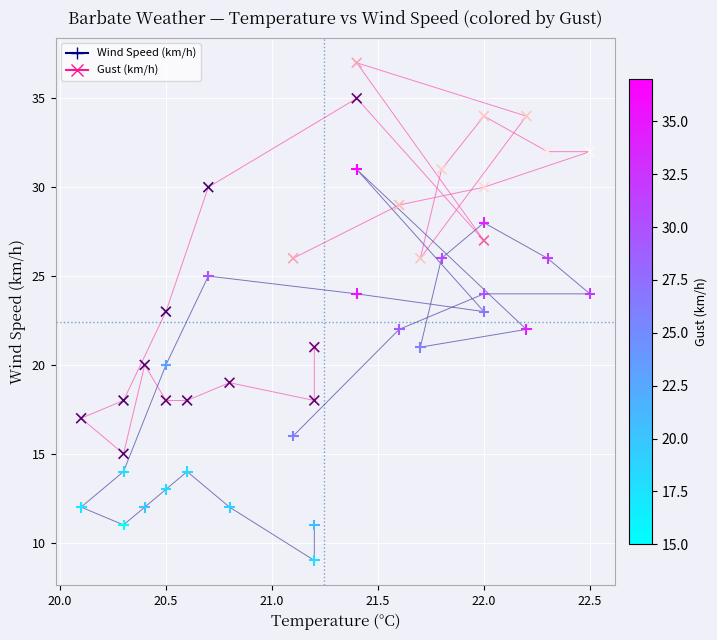

Which series contains the highest Y value?

Gust (km/h)